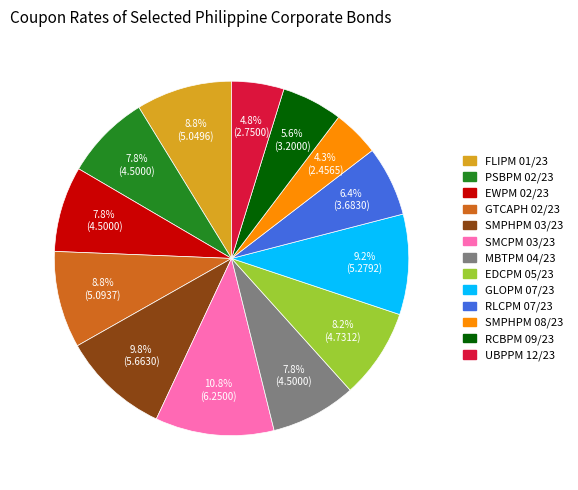

Is there a majority slice in this chart?

No